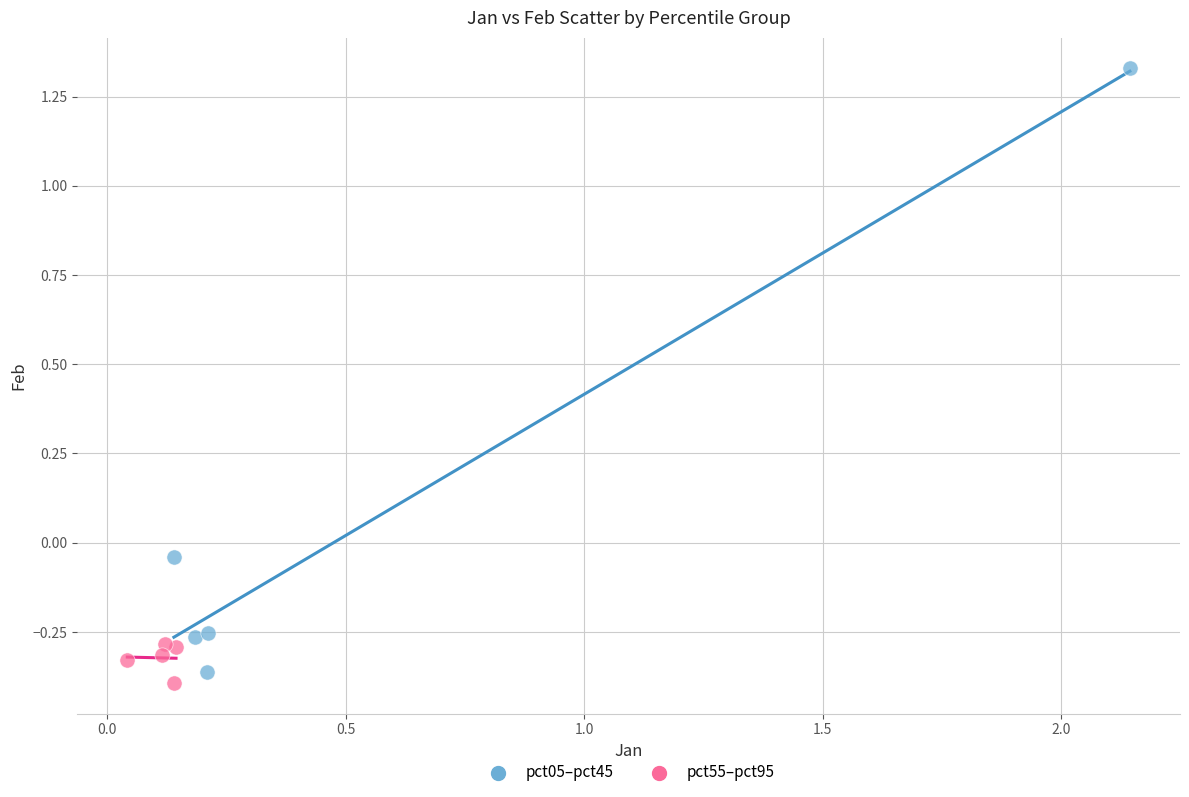

Which series has the largest Y range (max minus min)?

pct05–pct45